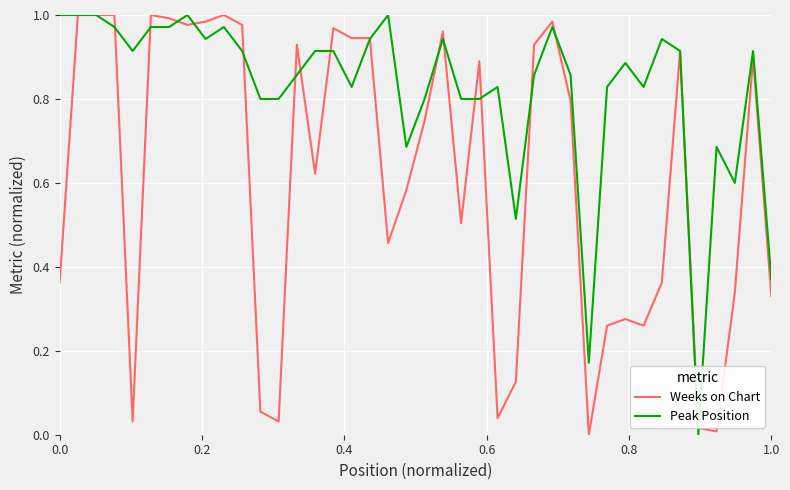

List the series in order of their overall mean, lowest first.

Weeks on Chart, Peak Position